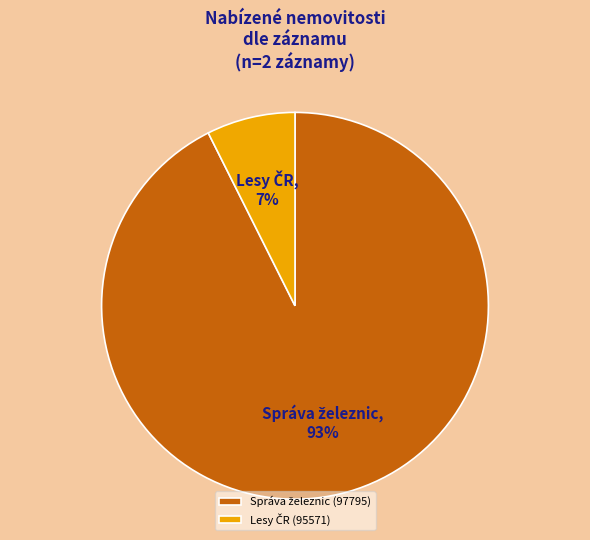

True or false: 95571 accounts for 1% of the total.

False